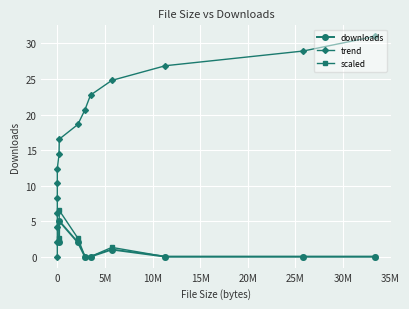

What is the label of the 10th point from the left?

11354720